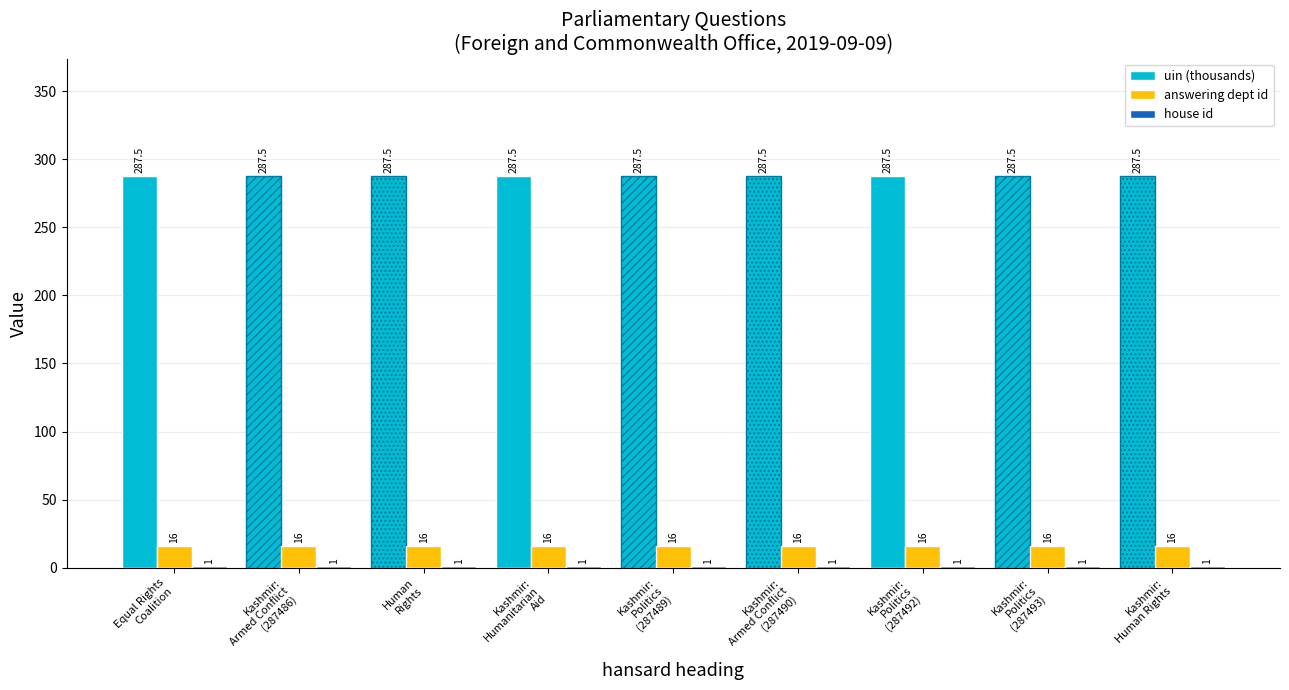

How many uin (thousands) values are between 287 and 288?

9